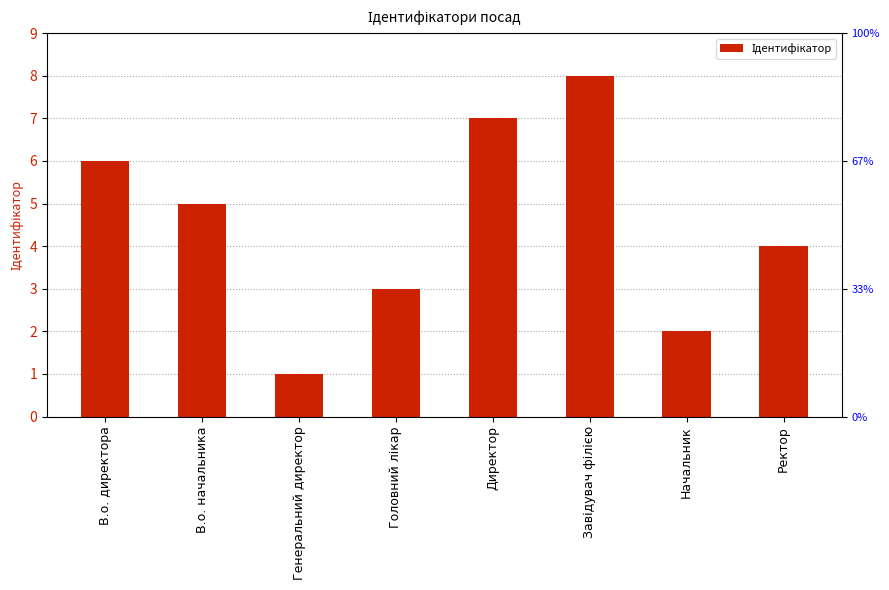

At which category does the chart reach its peak across all series?

Завідувач філією